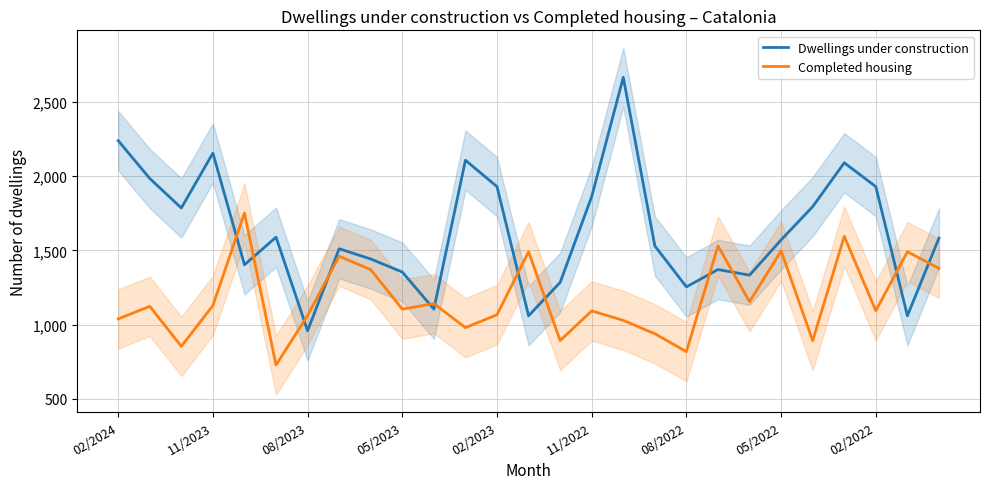

How many lines are shown in the chart?

2